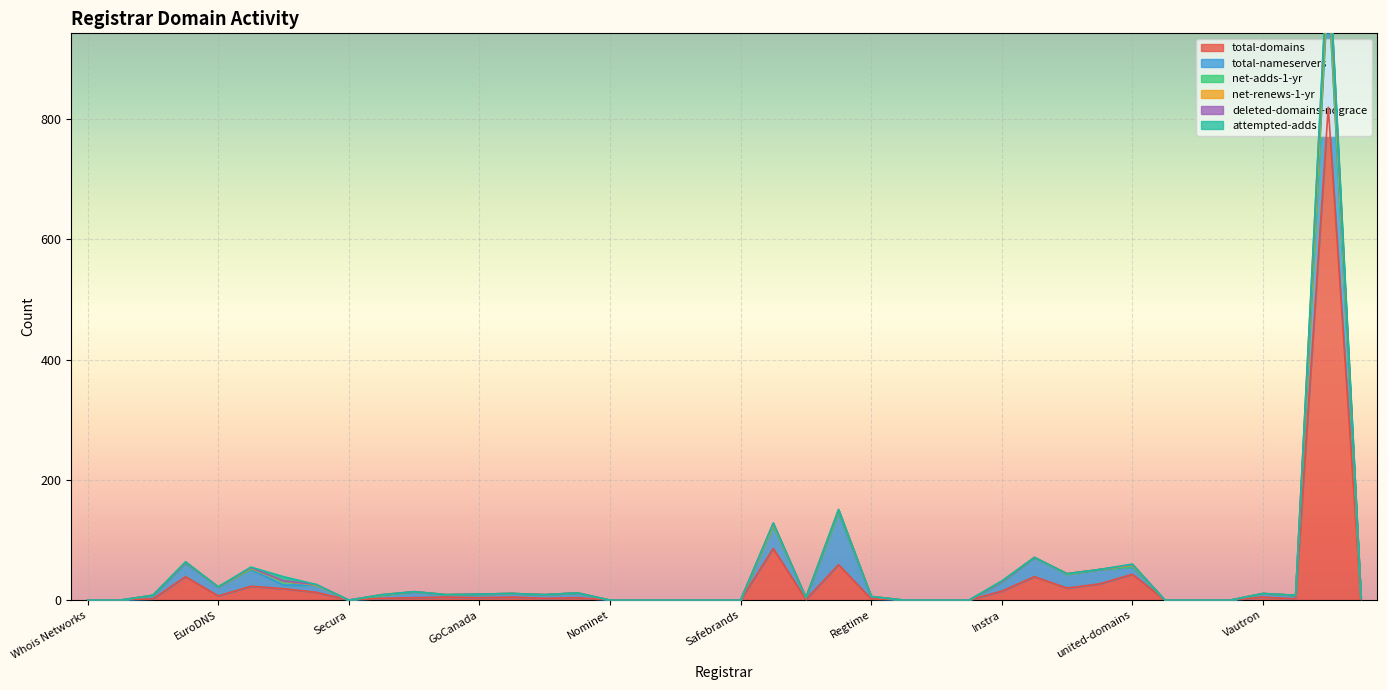

Does the chart display data point markers on the line(s)?

No